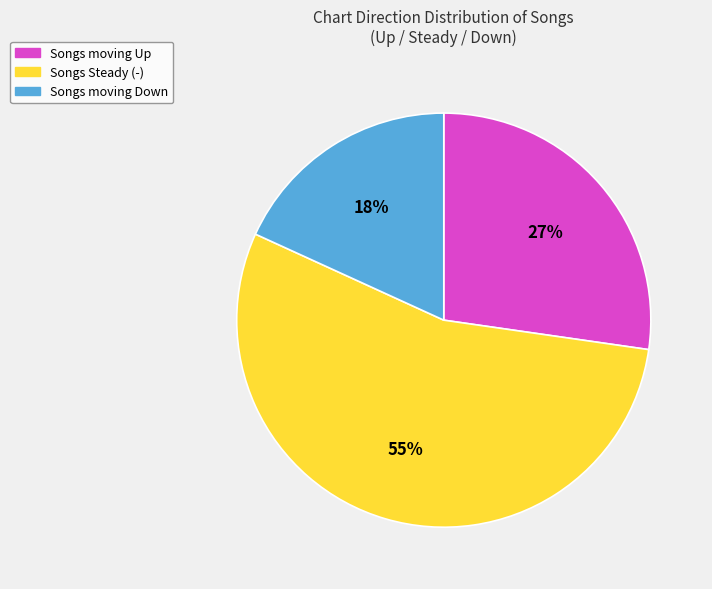

How many segments does this pie chart have?

3